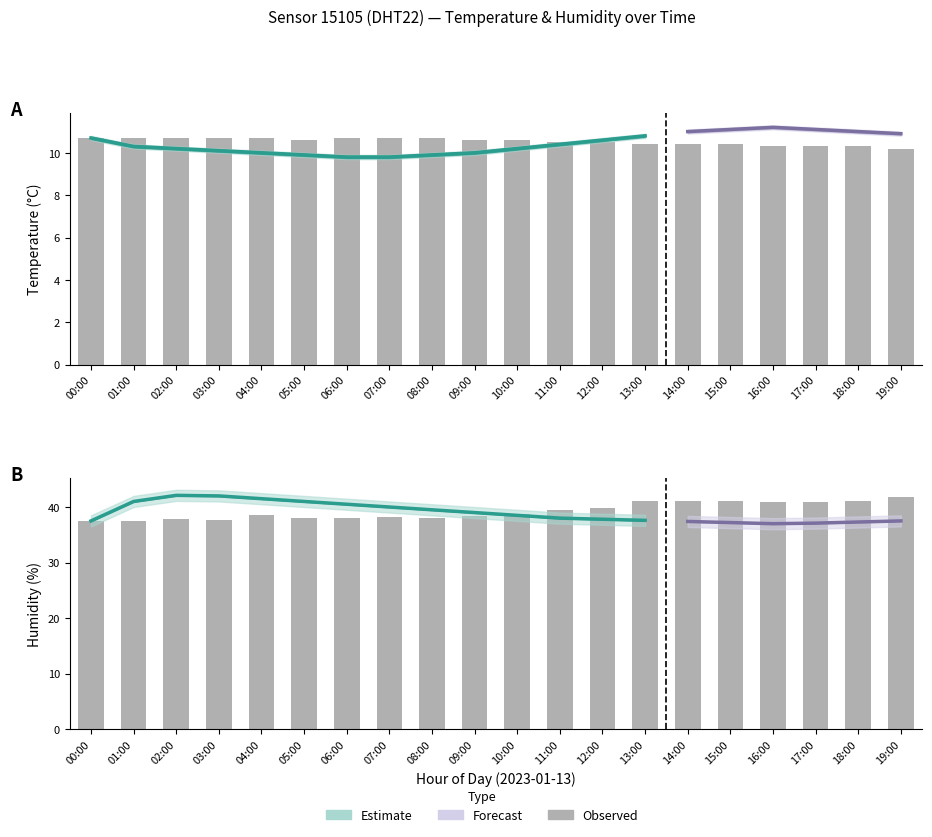

Is it true that temperature equals 10.1 at 03:00?

True